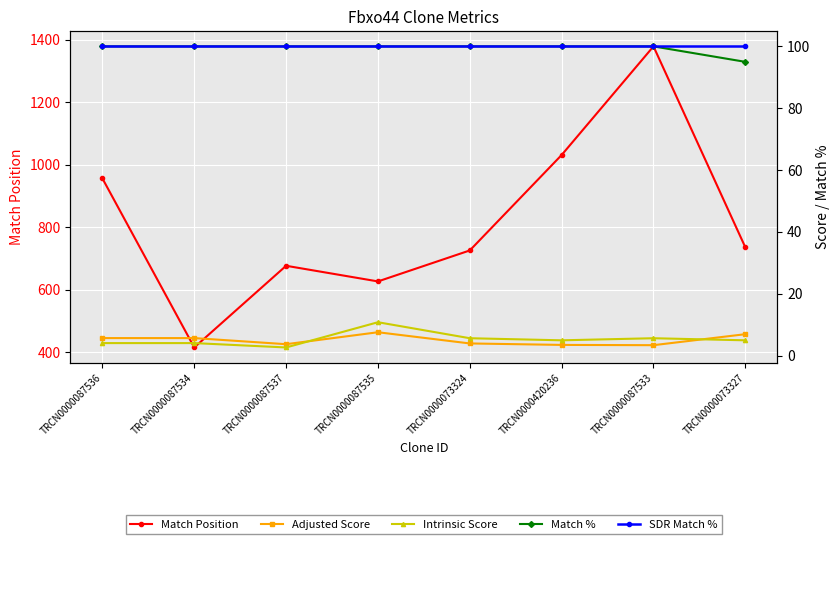

How many data points in Match Position are less than 736?

4